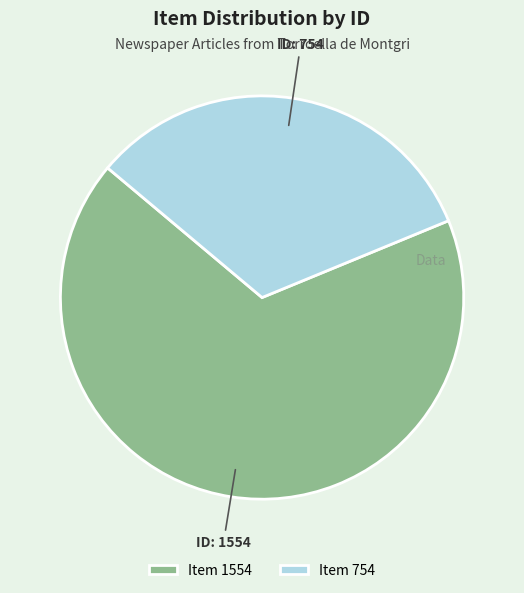

The Item 1554 slice represents 67% of the pie. True or false?

True